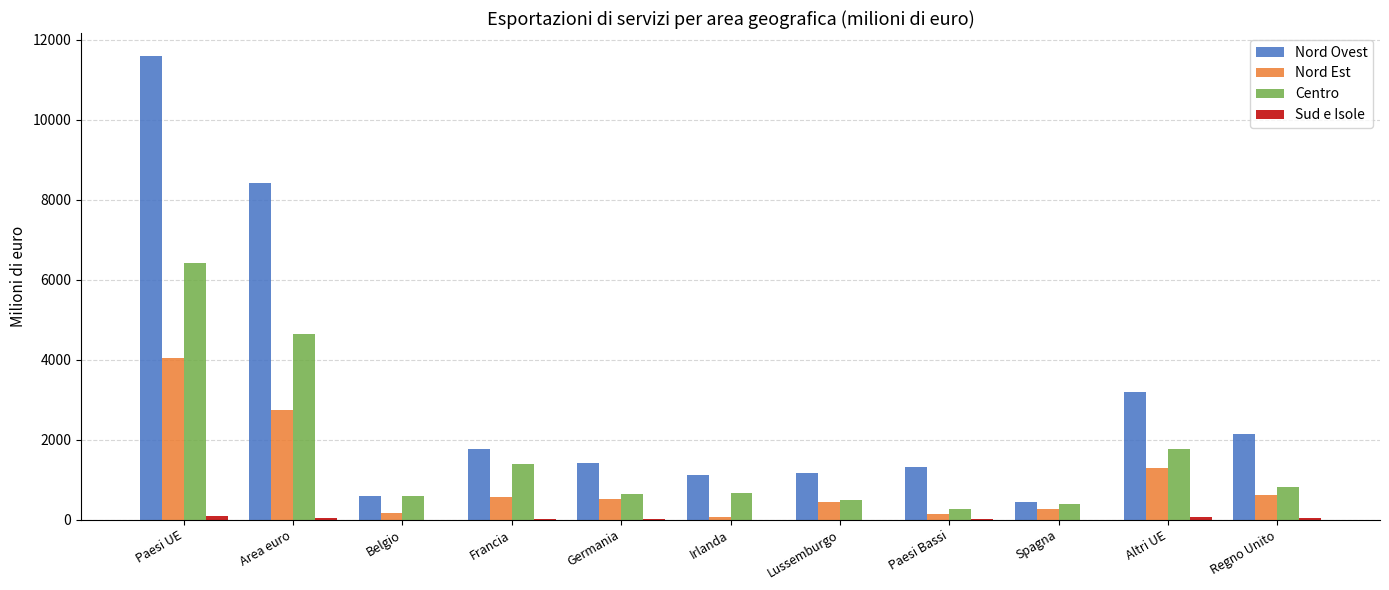

Which label corresponds to the largest value in the chart?

Paesi UE